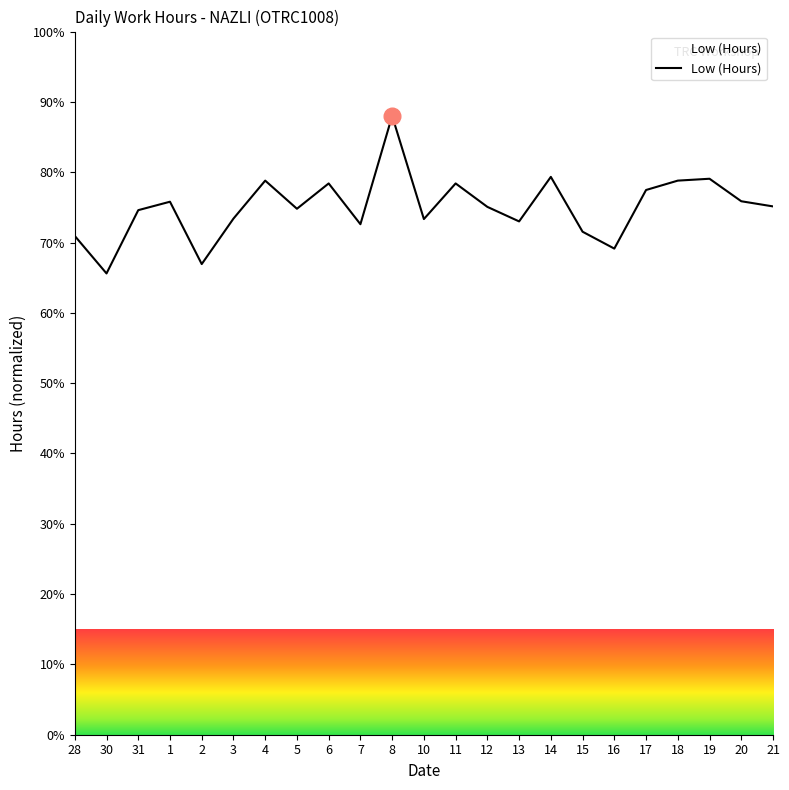

What is the approximate value at 21?

75.1